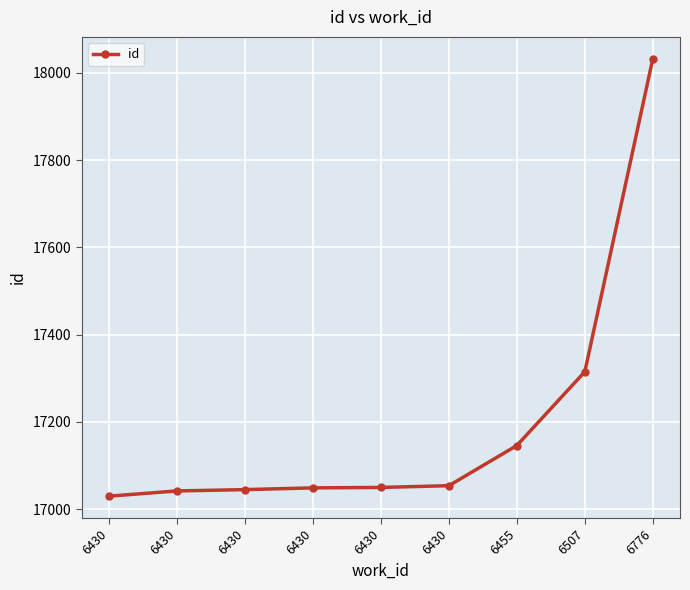

At which category does the chart reach its peak across all series?

6776